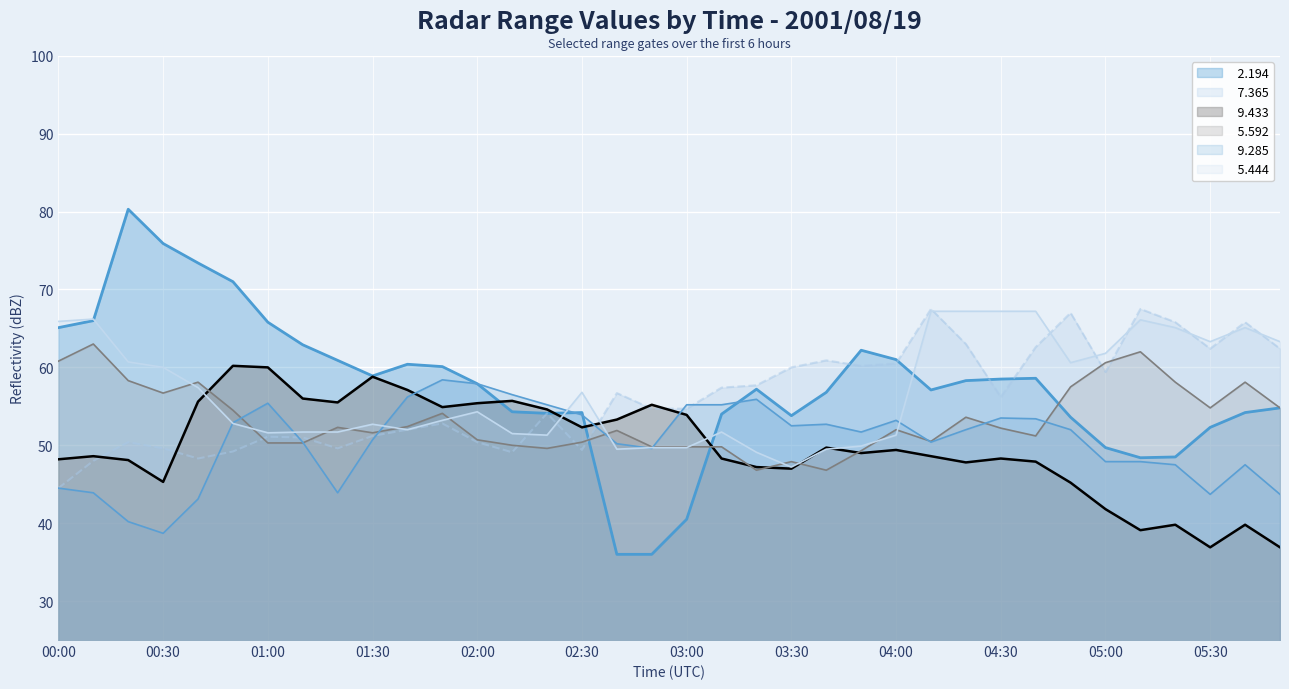

What is the value of the   7.365 point at the 15th from the left?

54.1